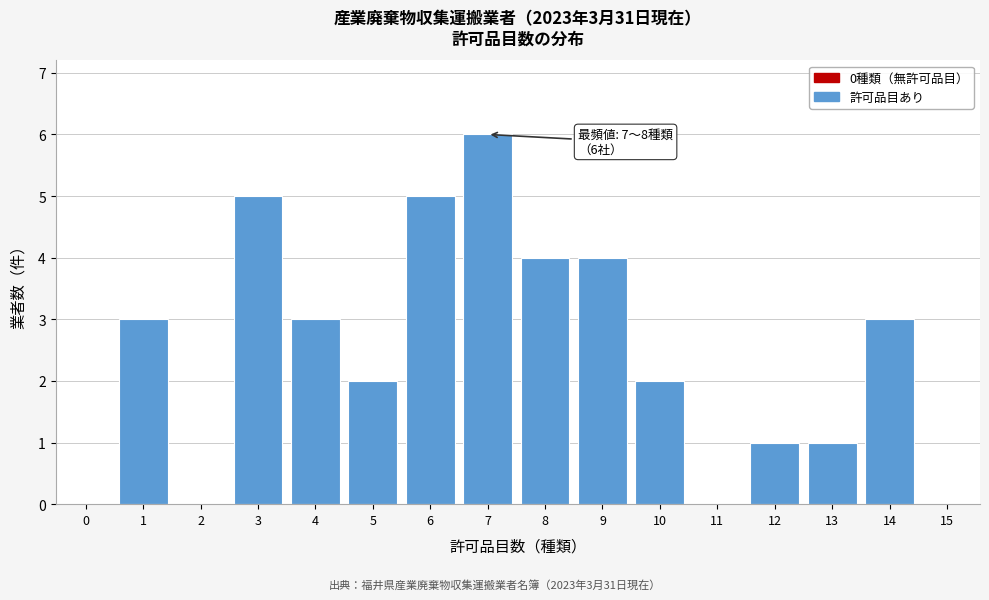

Reading left to right, what are all the values shown in this chart?

0=0	1=3	2=0	3=5	4=3	5=2	6=5	7=6	8=4	9=4	10=2	11=0	12=1	13=1	14=3	15=0